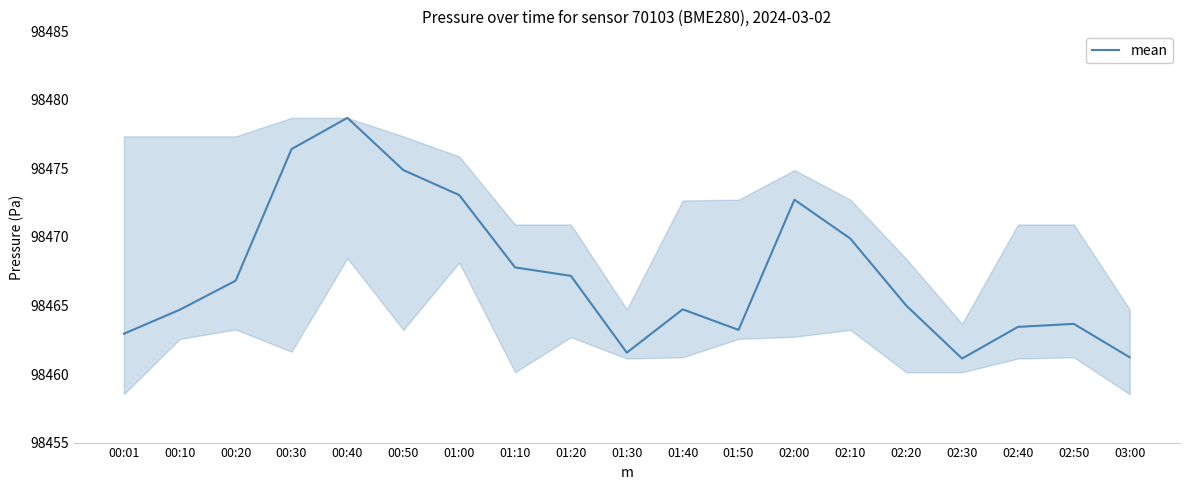

How many interior local valleys (lower than both neighbors) does the data have?

3